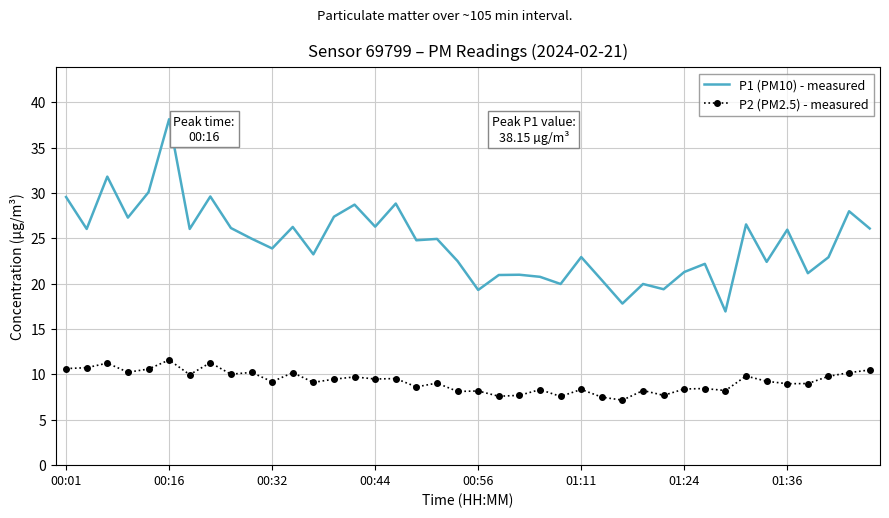

Which series has the largest total across all categories?

P1 (PM10) - measured